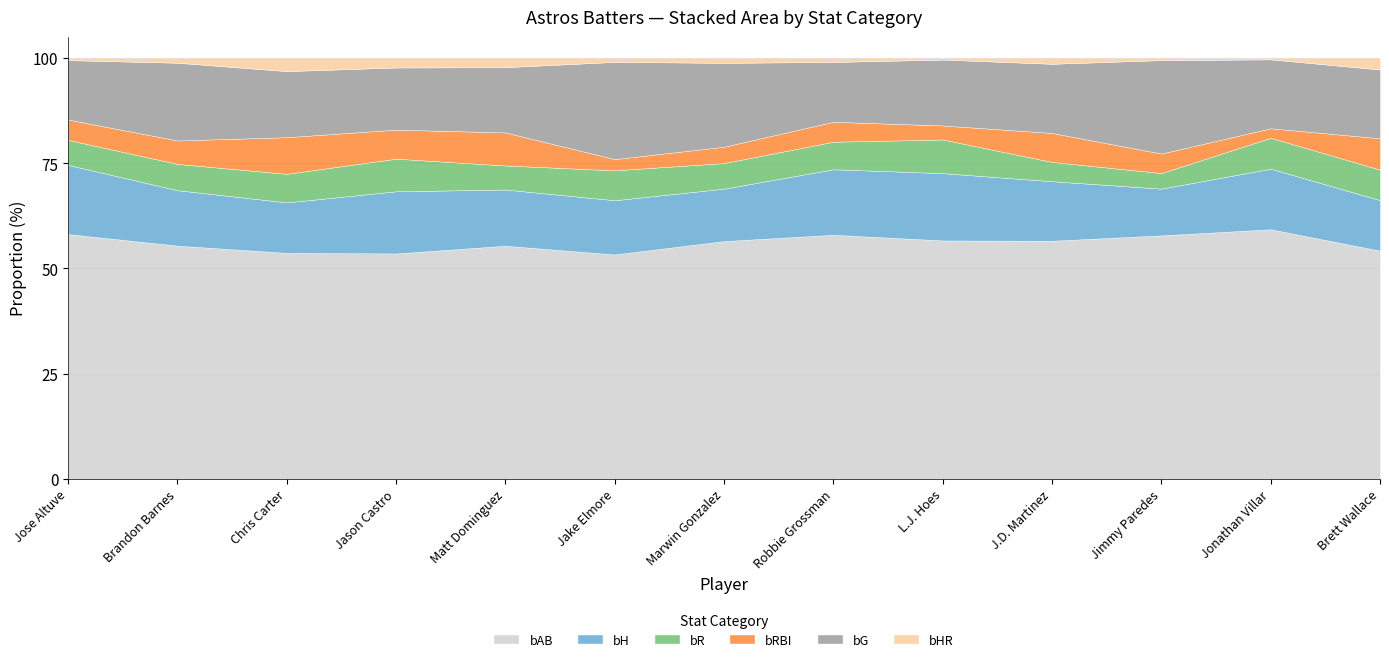

Is the value of bHR at Jake Elmore greater than the value of bG at Chris Carter?

No